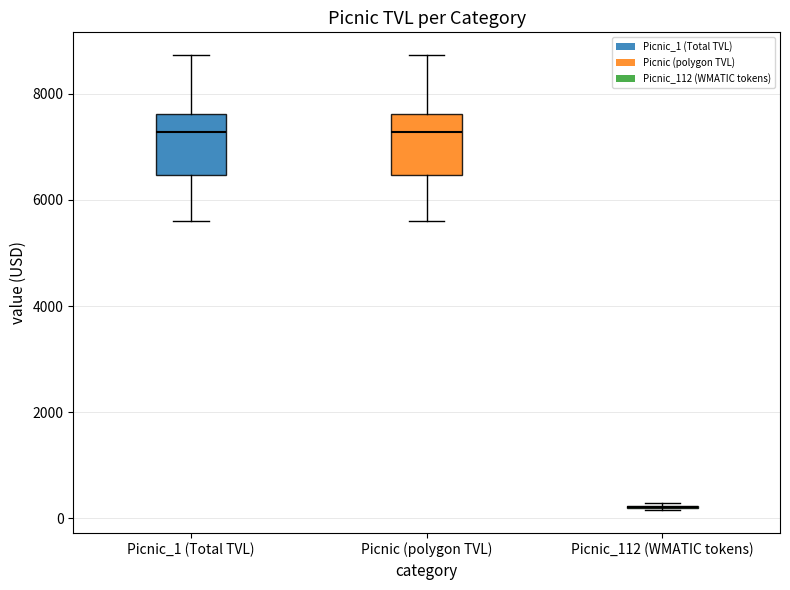

Reading left to right, read every box against the y-axis: the position of its median line, the range the box covers, and the ends of its whiskers. The values are not printed on the chart, so give them approximately, as read against the axis.

Picnic_1 (Total TVL): median 7200, box 6400 to 7600, whiskers 5600 to 8800
Picnic (polygon TVL): median 7200, box 6400 to 7600, whiskers 5600 to 8800
Picnic_112 (WMATIC tokens): box collapsed to a line at 200, whiskers 200 to 200